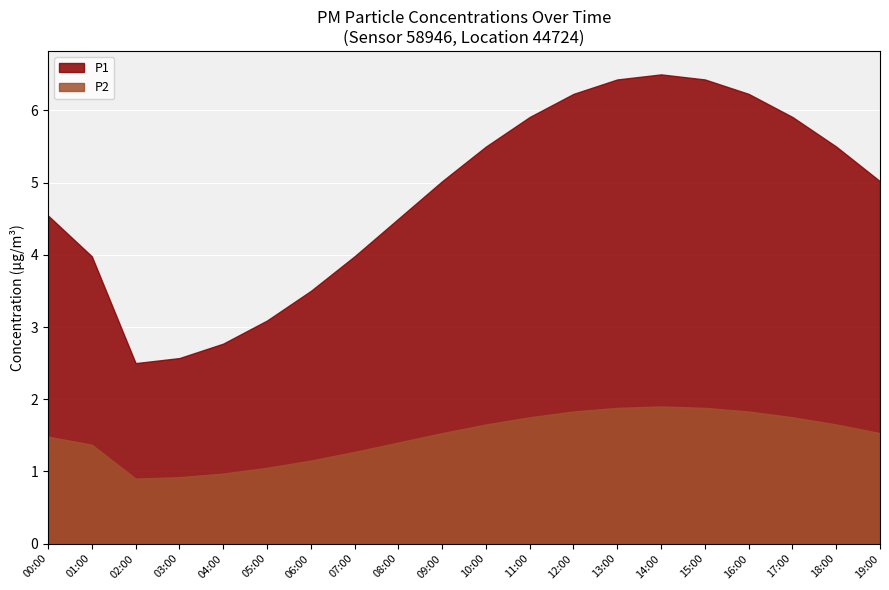

What is the average value of the P2 series?

1.5